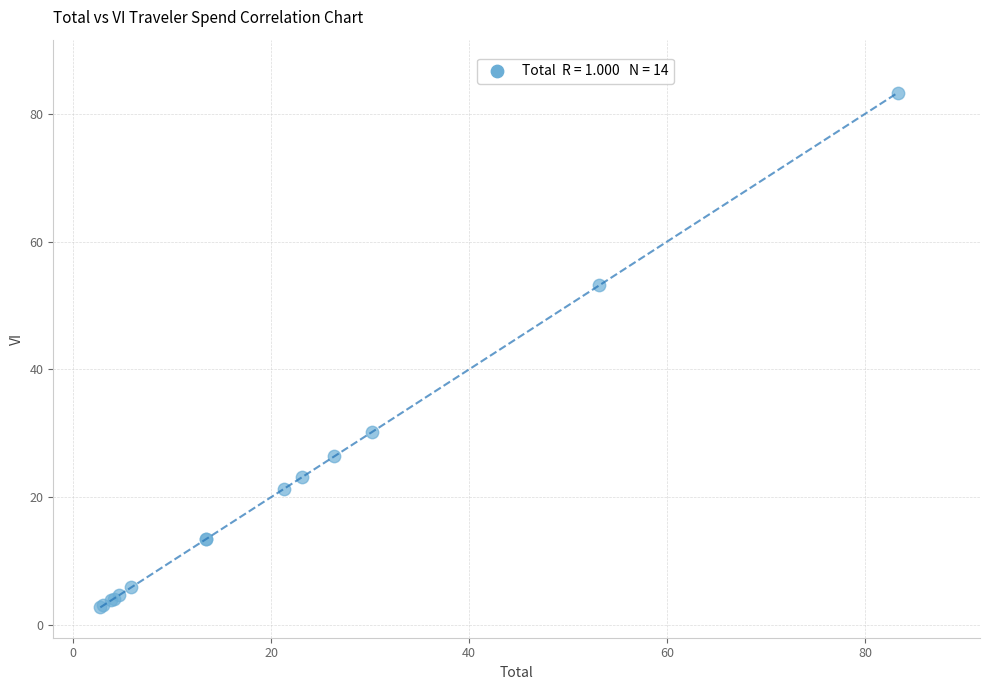

What Y value in the scatter plot is closest to 43?

53.2